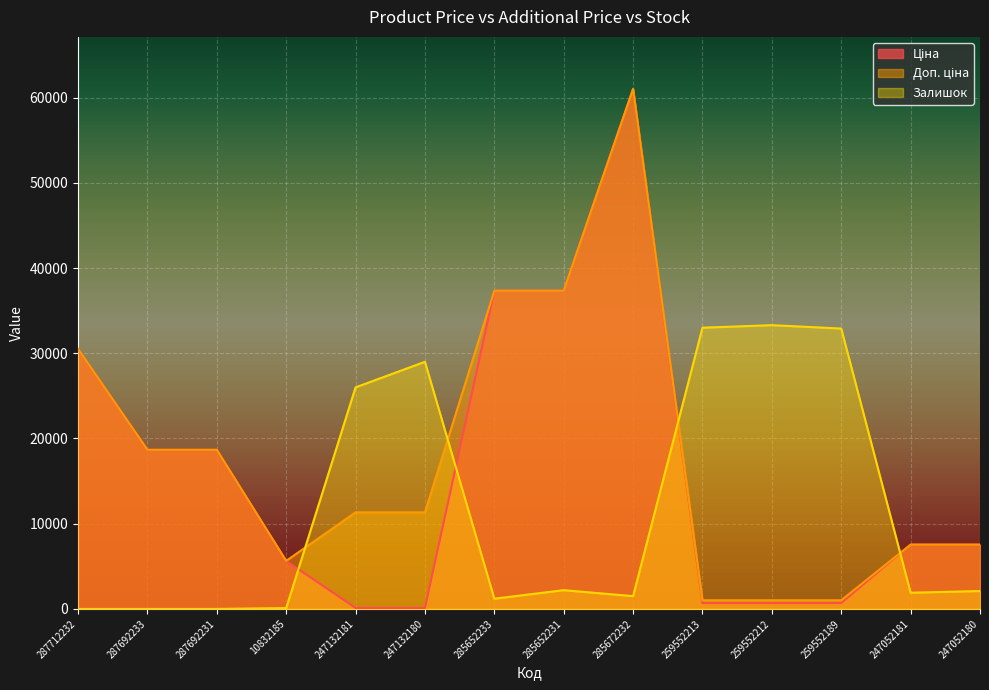

Which label corresponds to the smallest value in the chart?

287712232